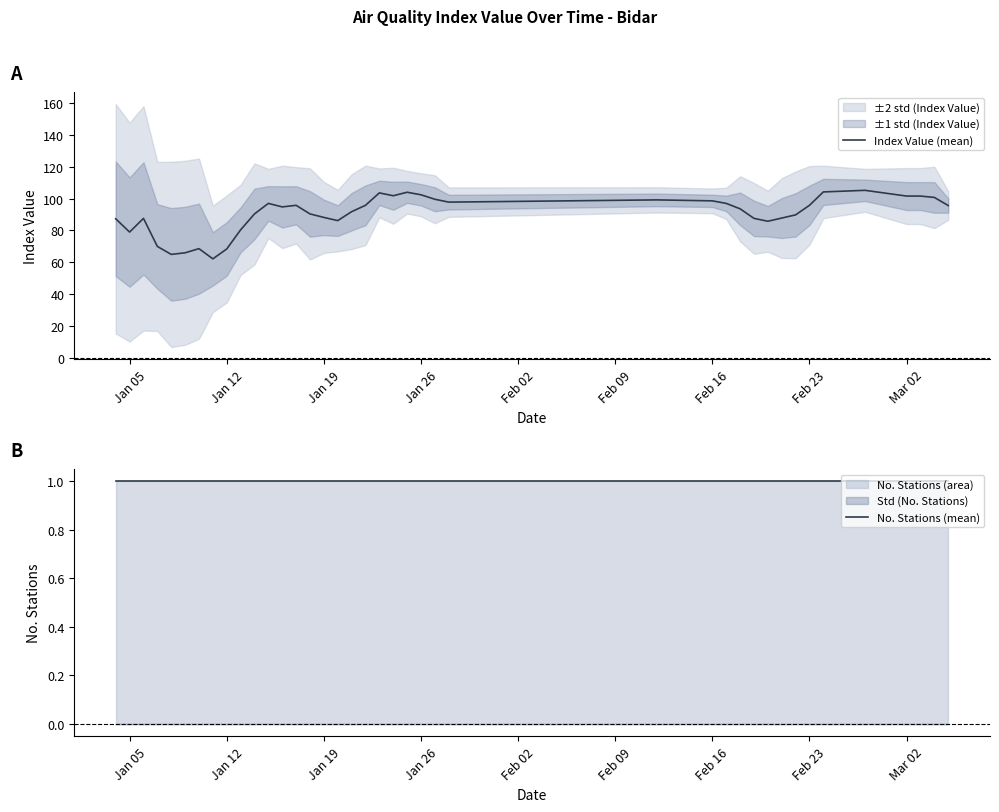

How many lines are shown in the chart?

2